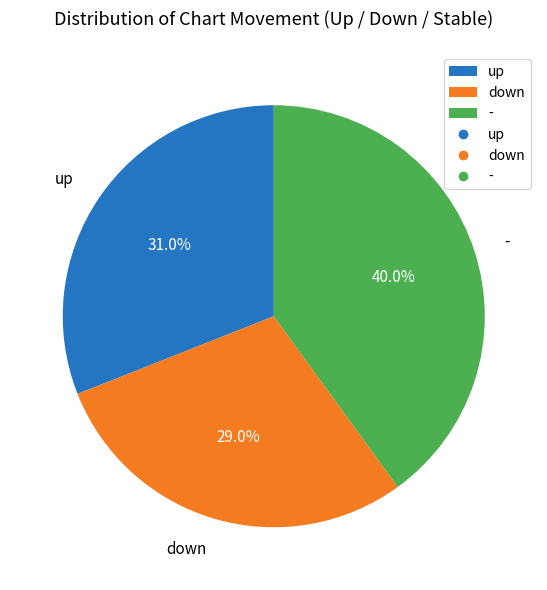

Is the sum of up and - greater than half?

Yes